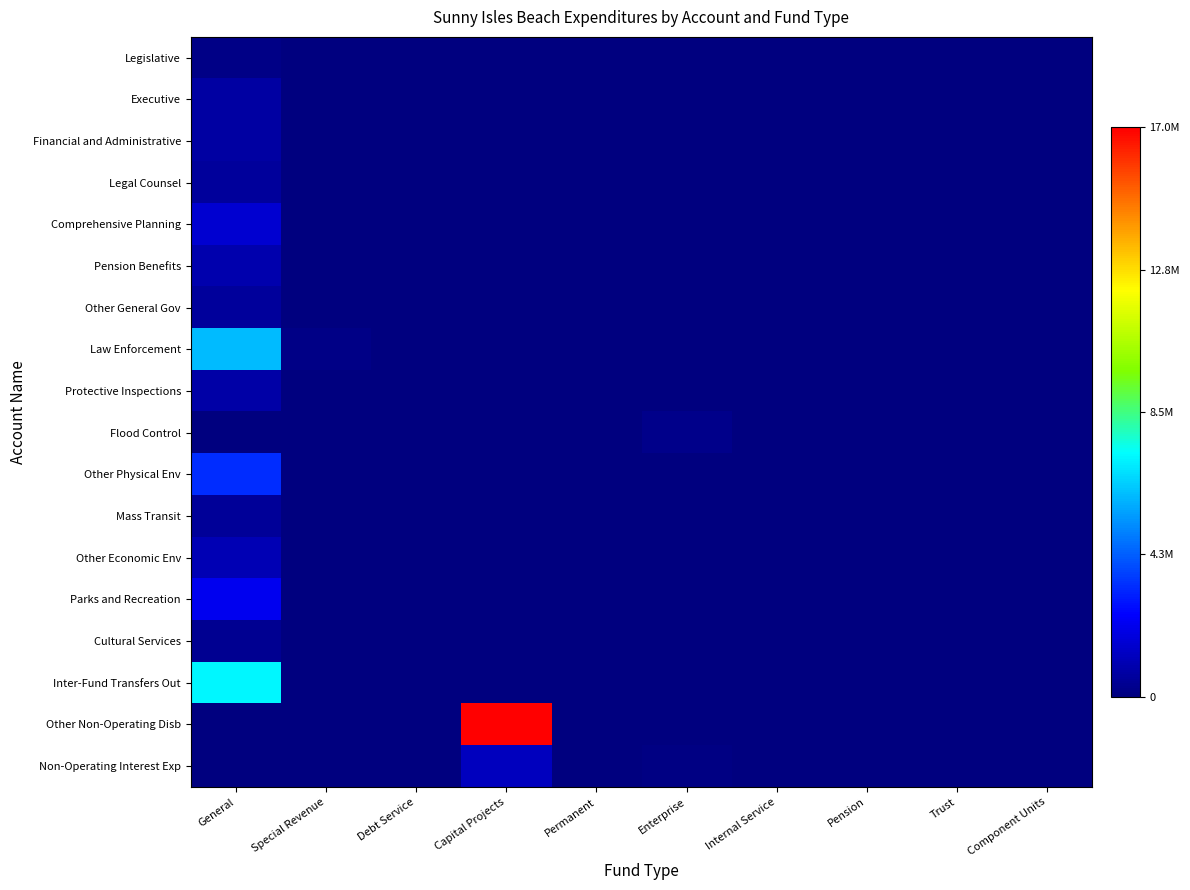

Rank the series by their maximum value, from lowest to highest.

Legislative, Flood Control, Cultural Services, Mass Transit, Legal Counsel, Other General Gov, Financial and Administrative, Executive, Protective Inspections, Pension Benefits, Other Economic Env, Non-Operating Interest Exp, Comprehensive Planning, Parks and Recreation, Other Physical Env, Law Enforcement, Inter-Fund Transfers Out, Other Non-Operating Disb